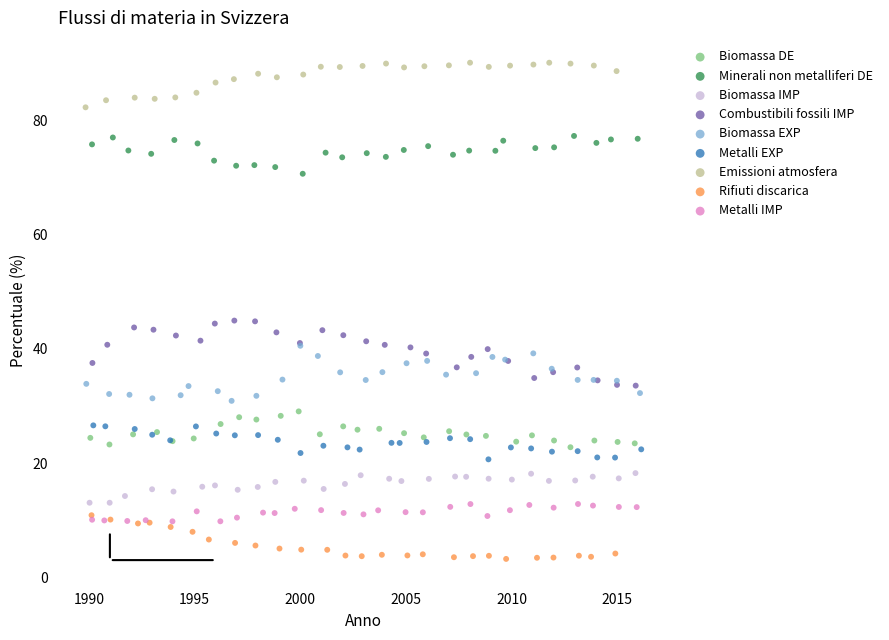

Which series has the widest spread of Y values?

Combustibili fossili IMP